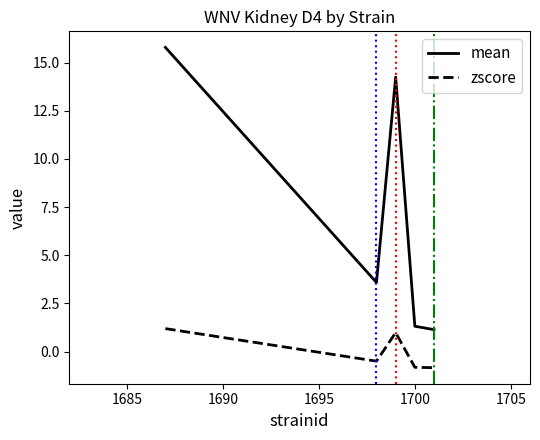

Which series has the largest range (max minus min)?

mean